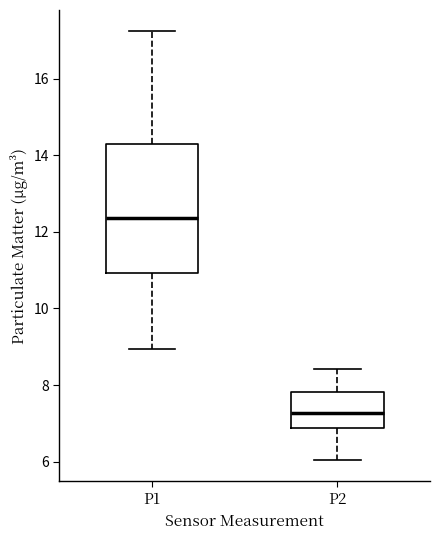

Reading left to right, read every box against the y-axis: the position of its median line, the range the box covers, and the ends of its whiskers. The values are not printed on the chart, so give them approximately, as read against the axis.

P1: median 12.4, box 11.0 to 14.2, whiskers 9.0 to 17.2
P2: median 7.2, box 6.8 to 7.8, whiskers 6.0 to 8.4